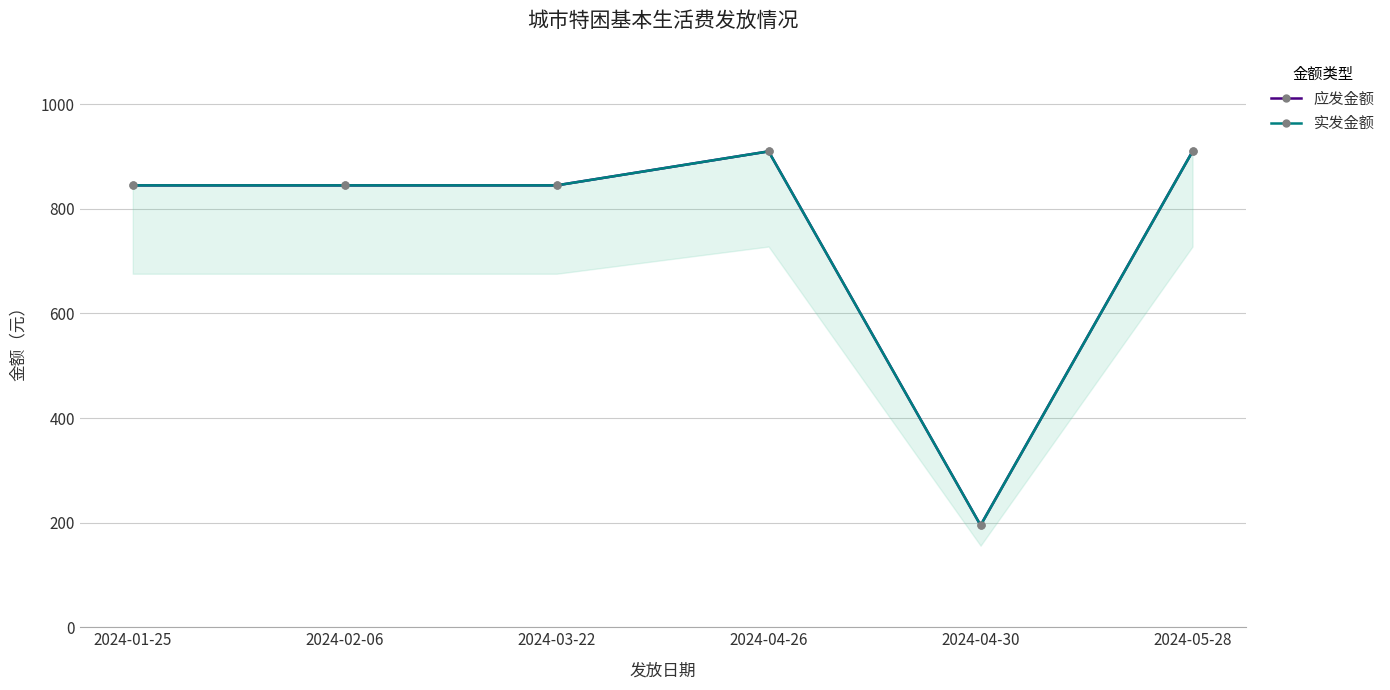

List the series in order of their peak value, highest first.

应发金额, 实发金额